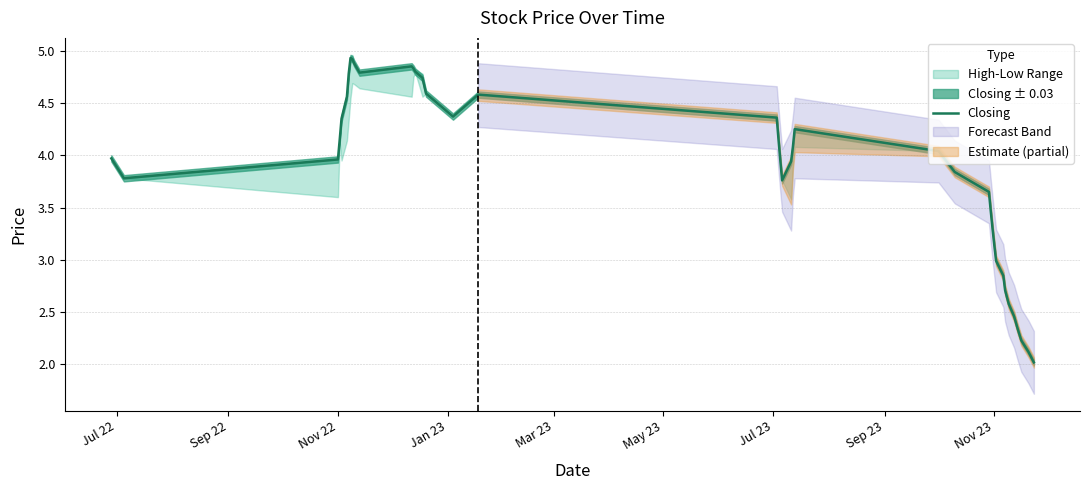

What is the maximum value for Closing?

4.9